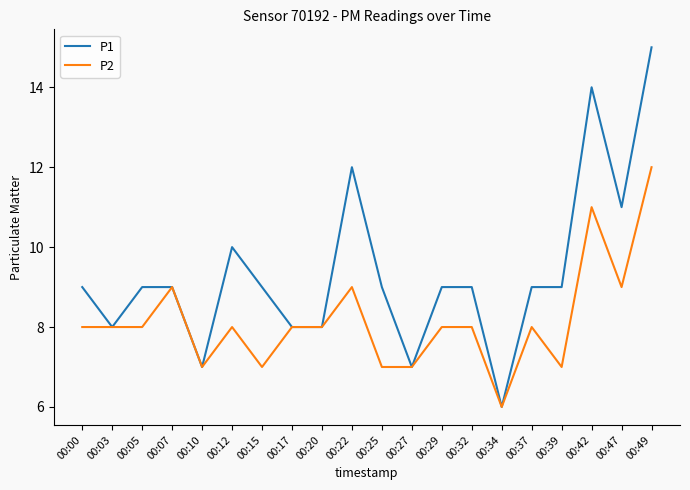

Count the P2 values in the range 7 to 9.

17